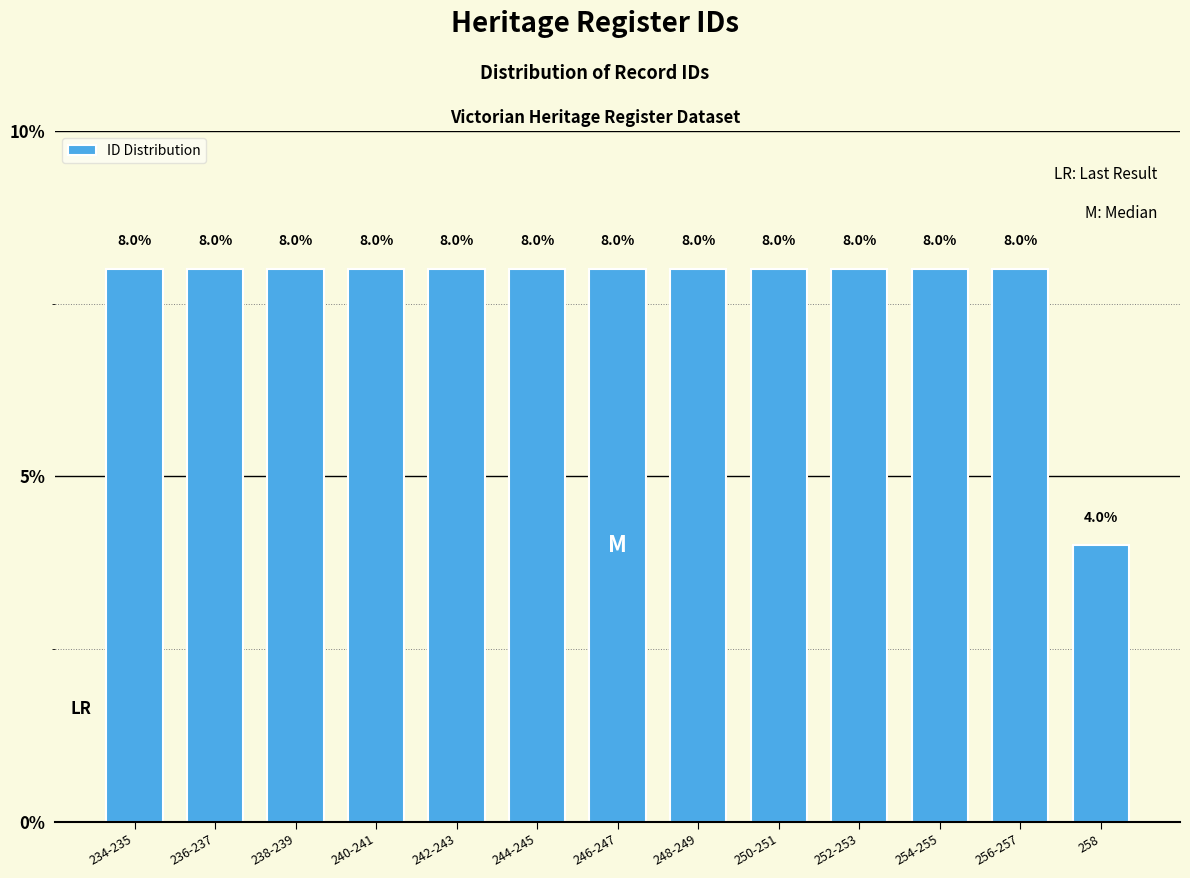

Reading right to left, what are all the values shown in this chart?

4	8	8	8	8	8	8	8	8	8	8	8	8